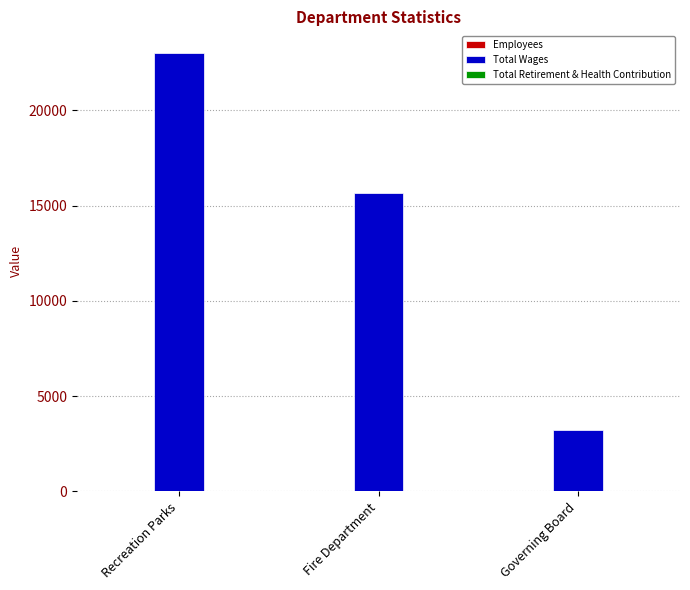

Which series has the widest spread of values?

Total Wages